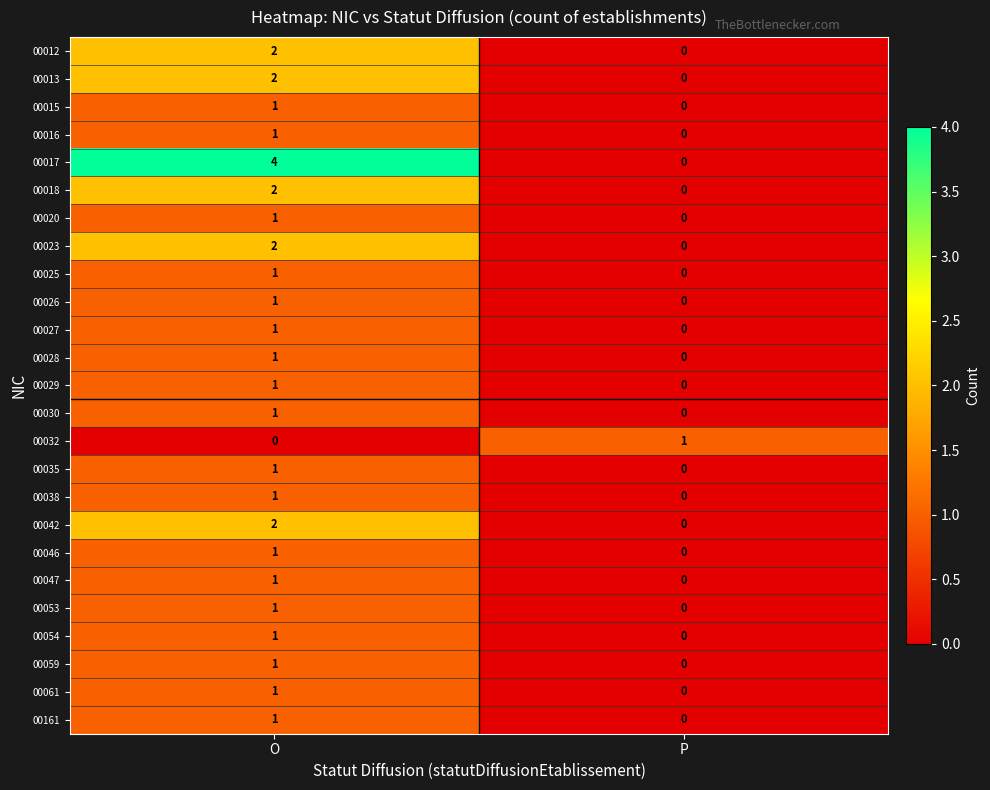

Rank the categories by 00025 value from highest to lowest.

O, P